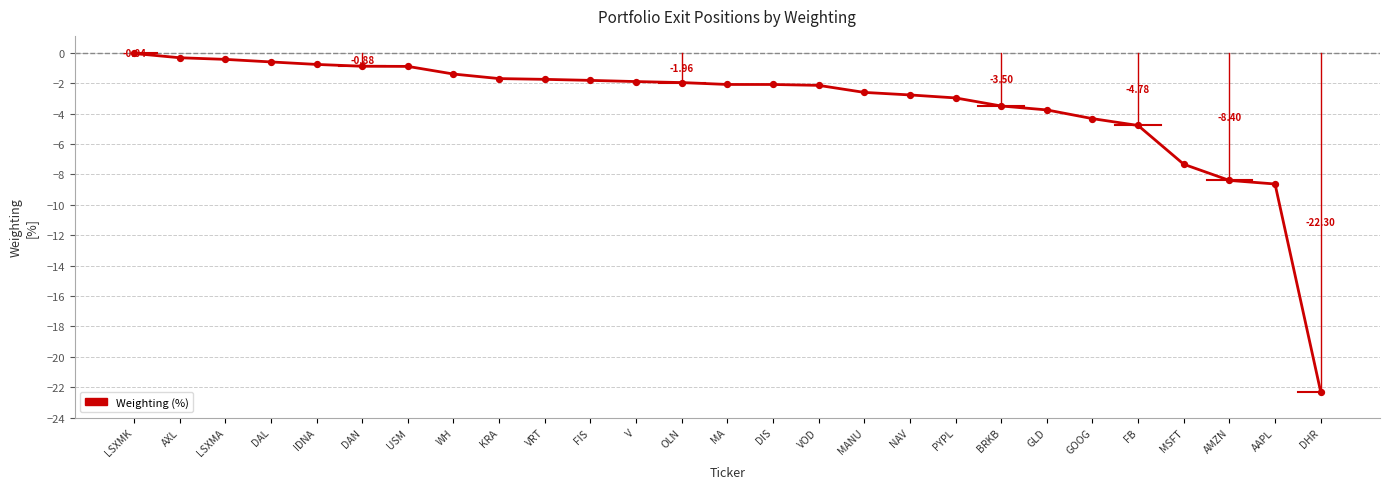

What is the change in value from OLN to VOD?

-0.2